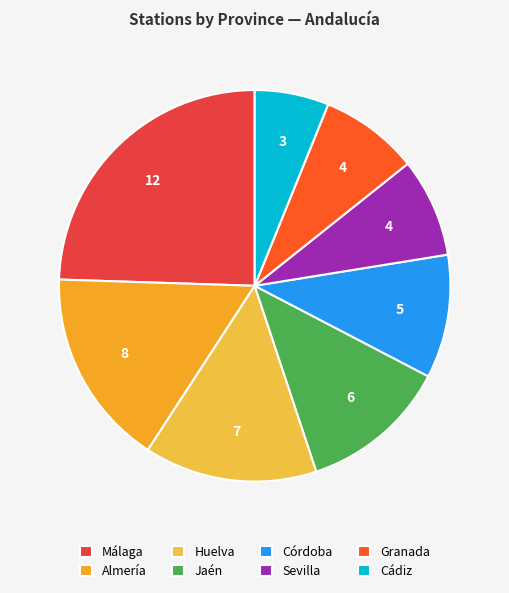

Count the number of slices in the pie.

8